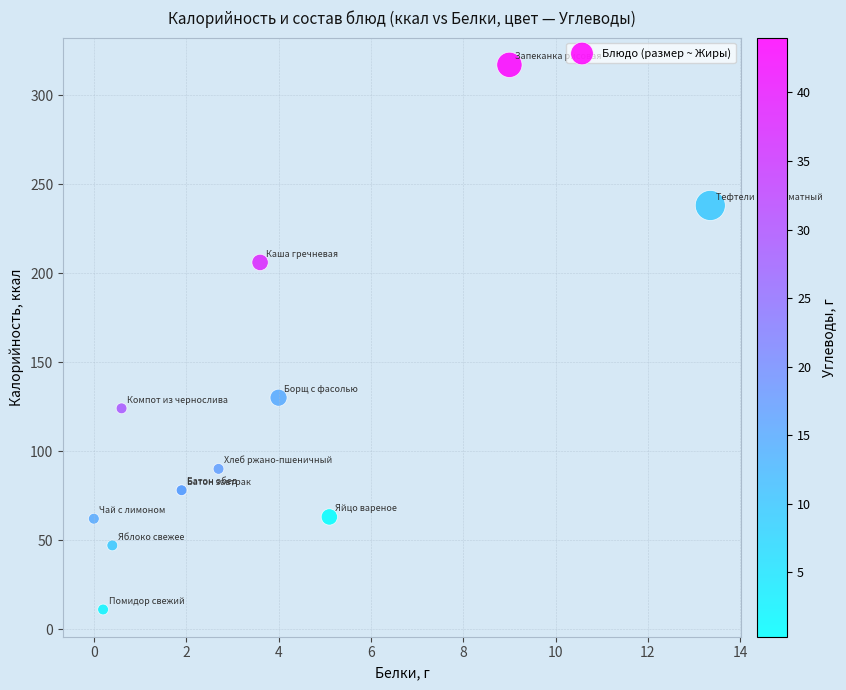

What Y value in the scatter plot is closest to 164?

130